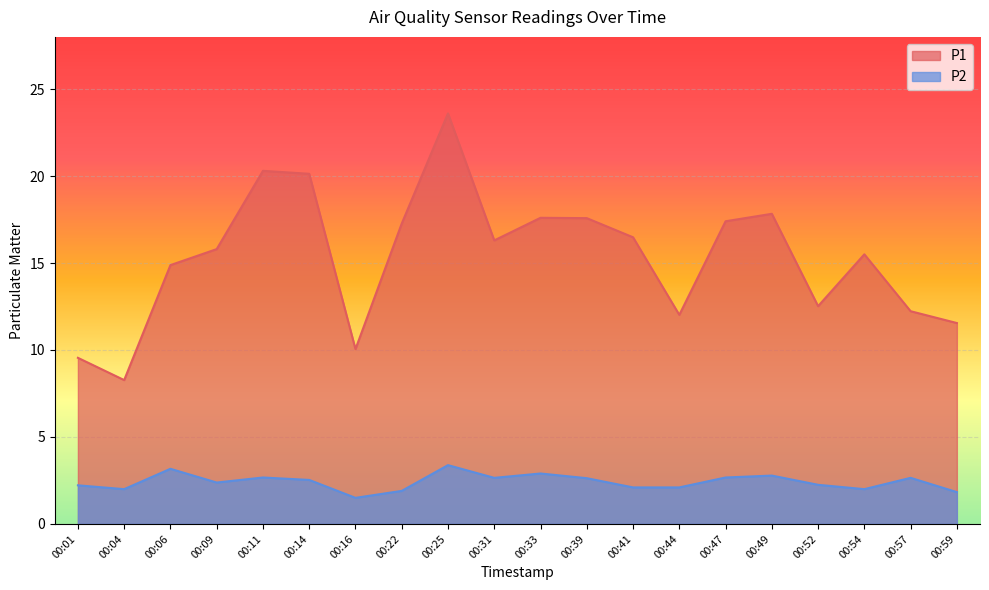

How many data points in P1 are above 16?

10